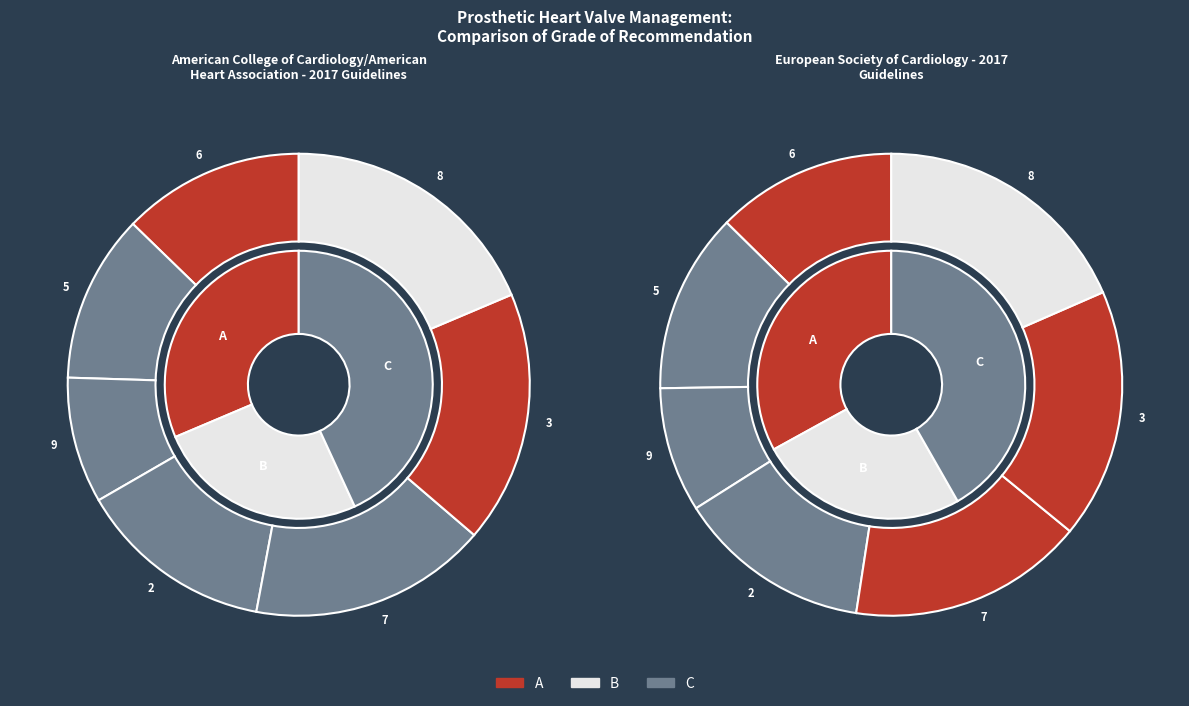

Which series has the largest range (max minus min)?

B